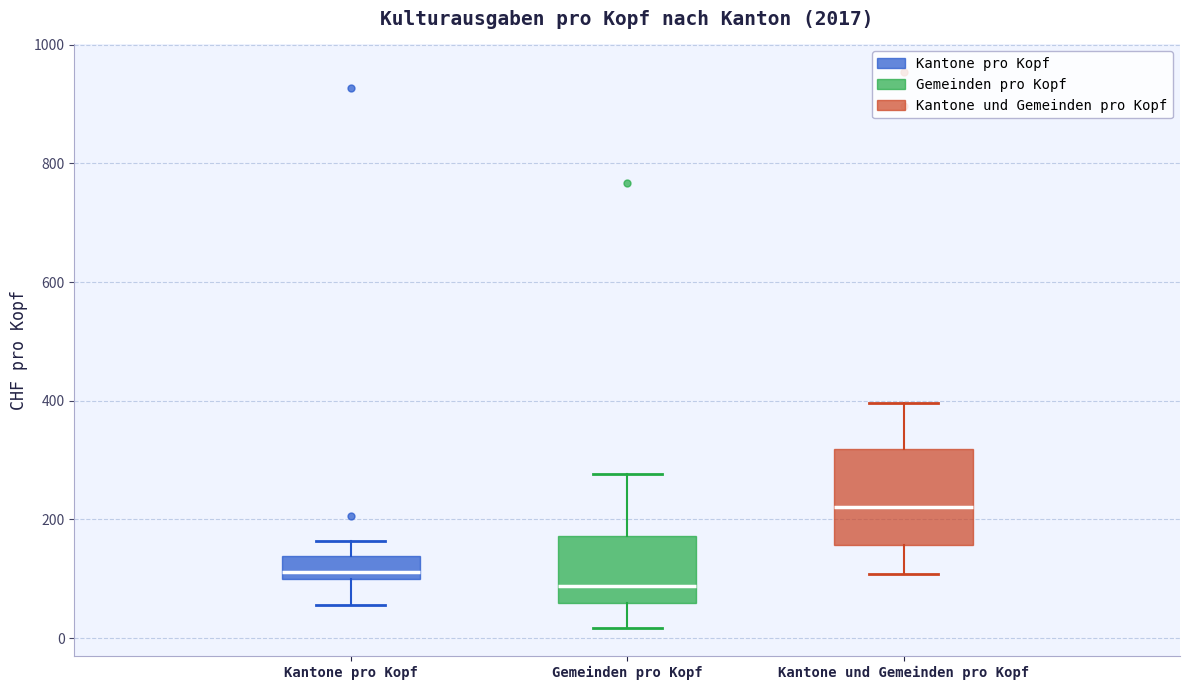

Where does the lower whisker of the box for Kantone pro Kopf end on the y-axis? The values are not printed on the chart, so give them approximately, as read against the axis.

60